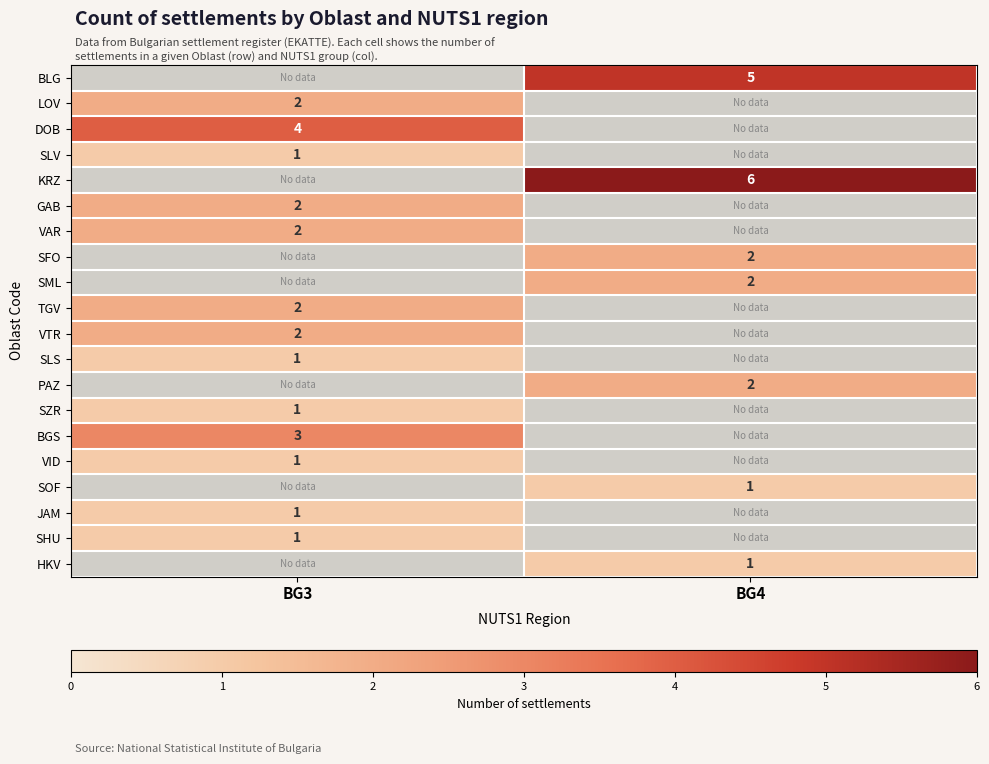

The SLS series shows 1 at BG3. True or false?

True